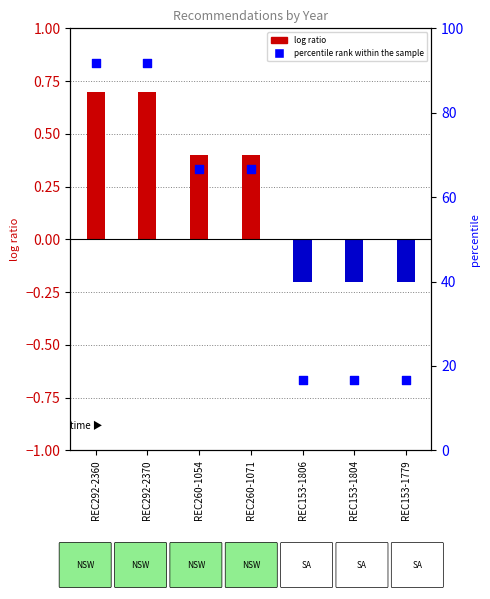

Approximately how many times larger is the value at REC260-1054 compared to REC292-2360?

0.7